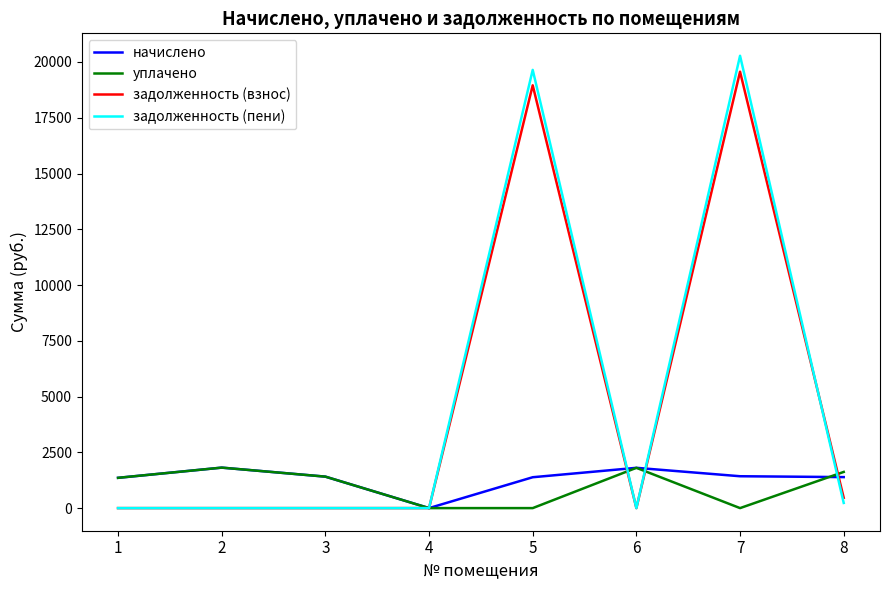

Between 3 and 5, which series saw the biggest shift?

задолженность (пени)